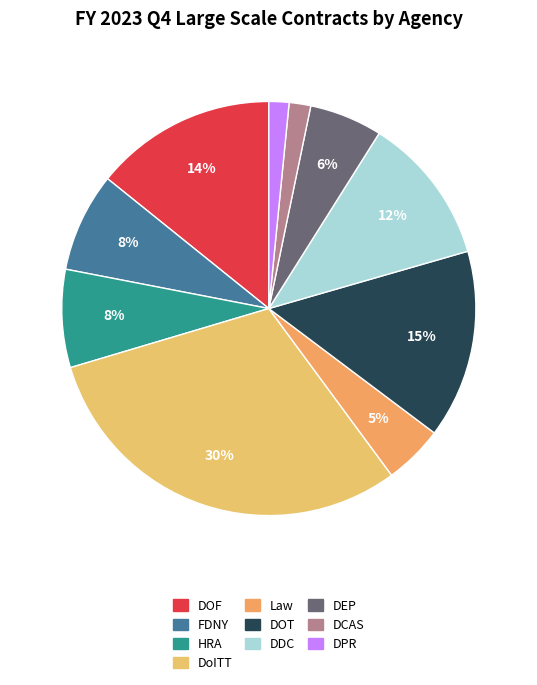

Is it true that DPR is 2% of the pie?

True